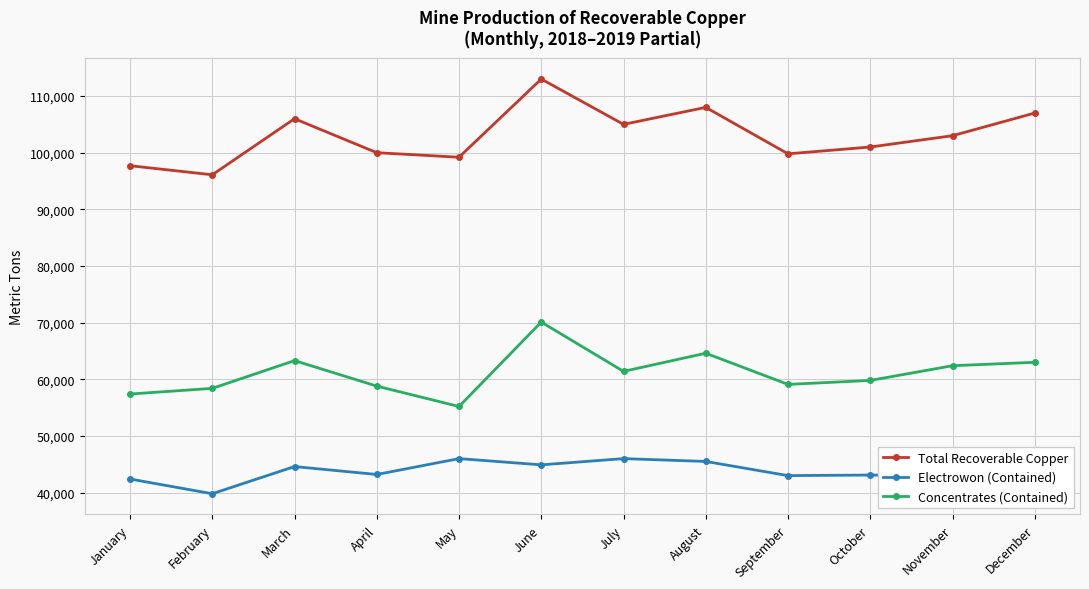

What is the minimum value shown in the chart?

39800